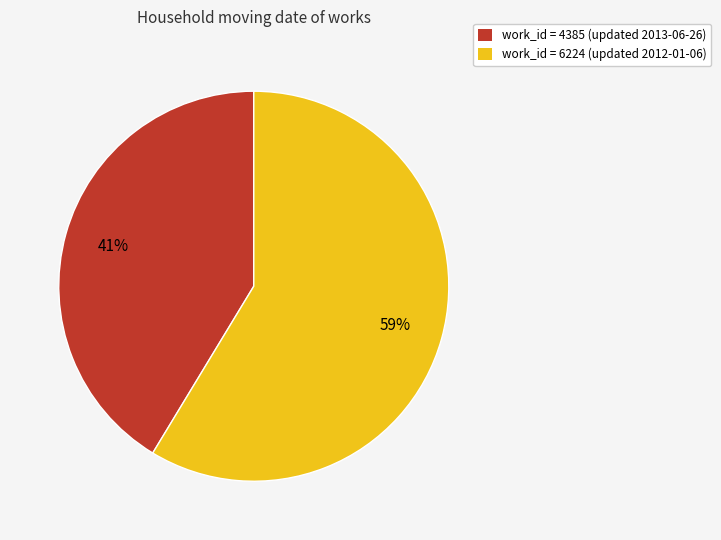

To the nearest percent, what portion does work_id = 6224 (updated 2012-01-06) represent?

59%